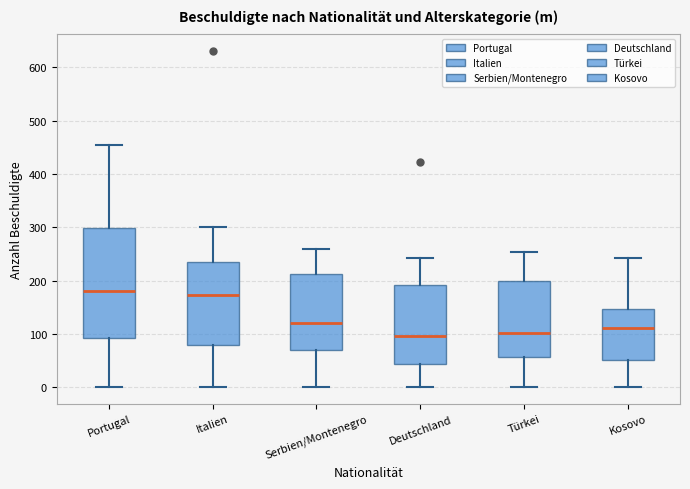

Reading left to right, transcribe this box plot: for each box, give where its median line is, the range the box spans, and where its two whiskers end, as read against the y-axis. The values are not printed on the chart, so give them approximately, as read against the axis.

Portugal: median 180, box 90 to 300, whiskers 0 to 460
Italien: median 170, box 80 to 230, whiskers 0 to 300
Serbien/Montenegro: median 120, box 70 to 210, whiskers 0 to 260
Deutschland: median 100, box 40 to 190, whiskers 0 to 240
Türkei: median 100, box 60 to 200, whiskers 0 to 250
Kosovo: median 110, box 50 to 150, whiskers 0 to 240